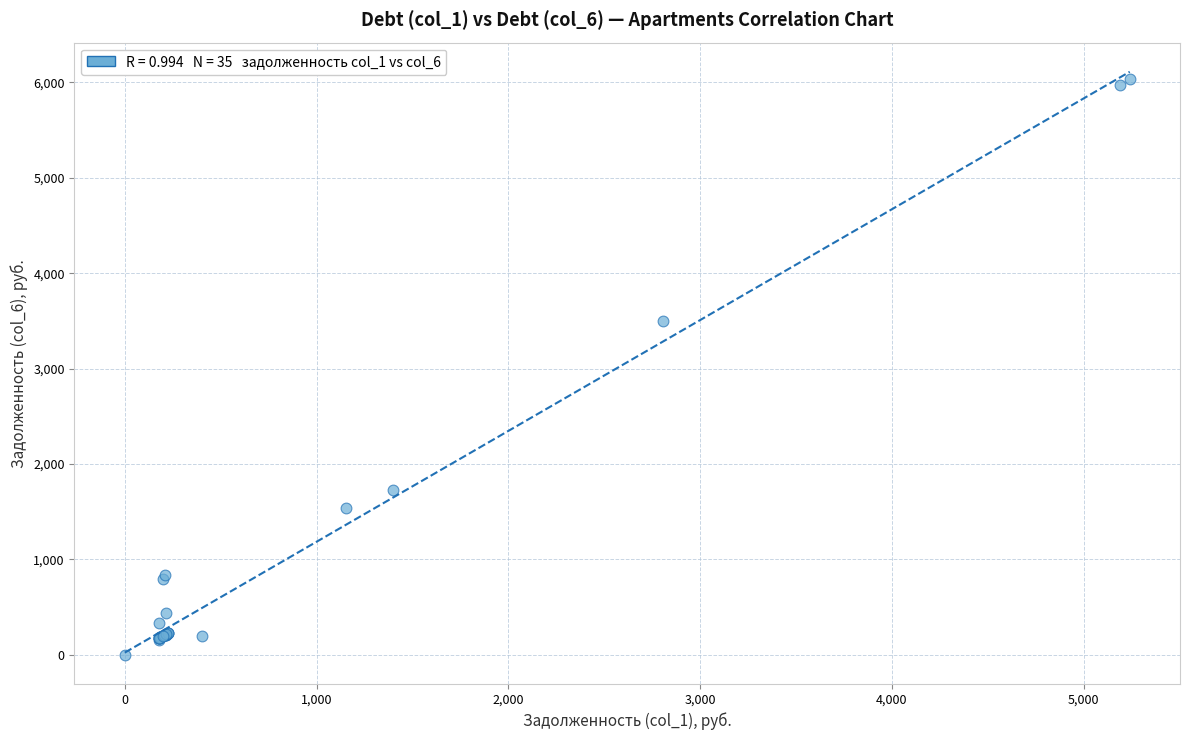

What Y value in the scatter plot is closest to 3016?

3499.9